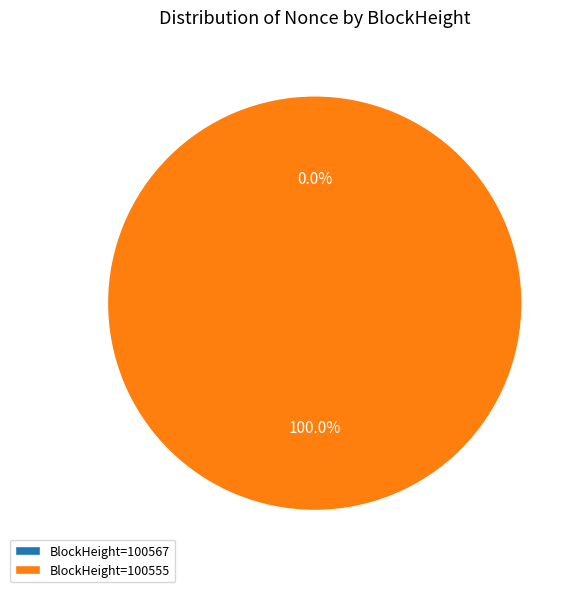

Count the number of slices in the pie.

2